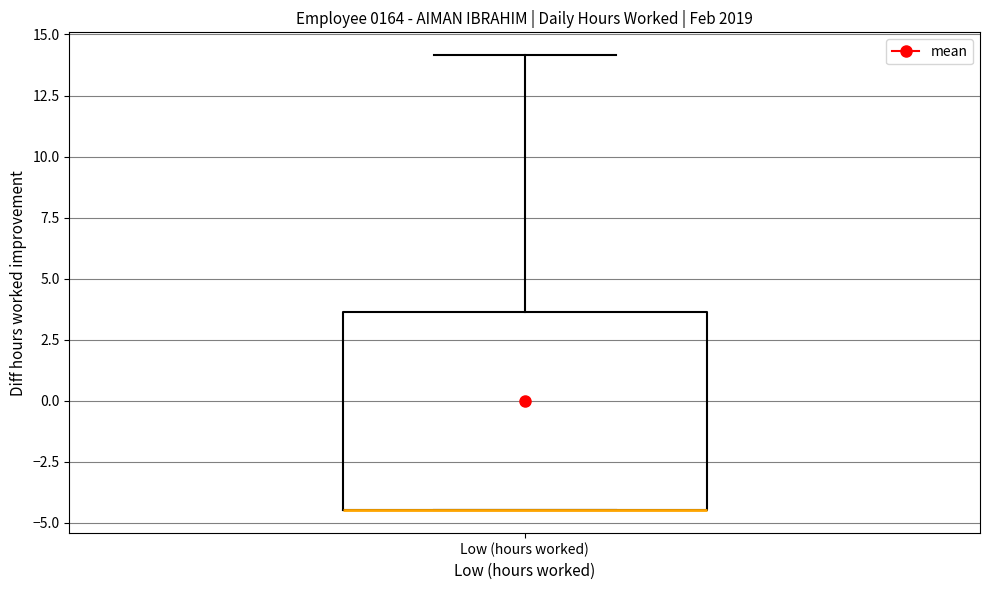

Transcribe this box plot: give where the median line is, the range the box spans, and where the two whiskers end, as read against the y-axis. The values are not printed on the chart, so give them approximately, as read against the axis.

median -4.5 (drawn on the box's lower edge), box -4.5 to 3.5, whiskers -4.5 to 14.0